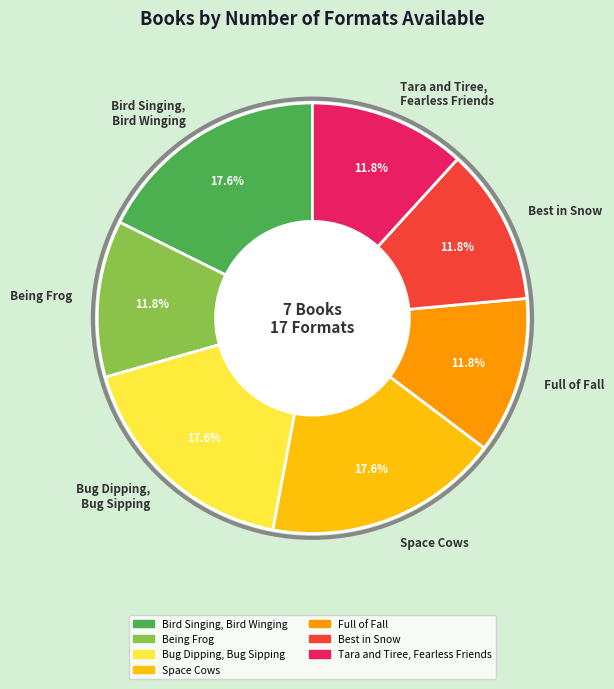

Combined, do Bug Dipping, Bug Sipping and Best in Snow account for over 50%?

No